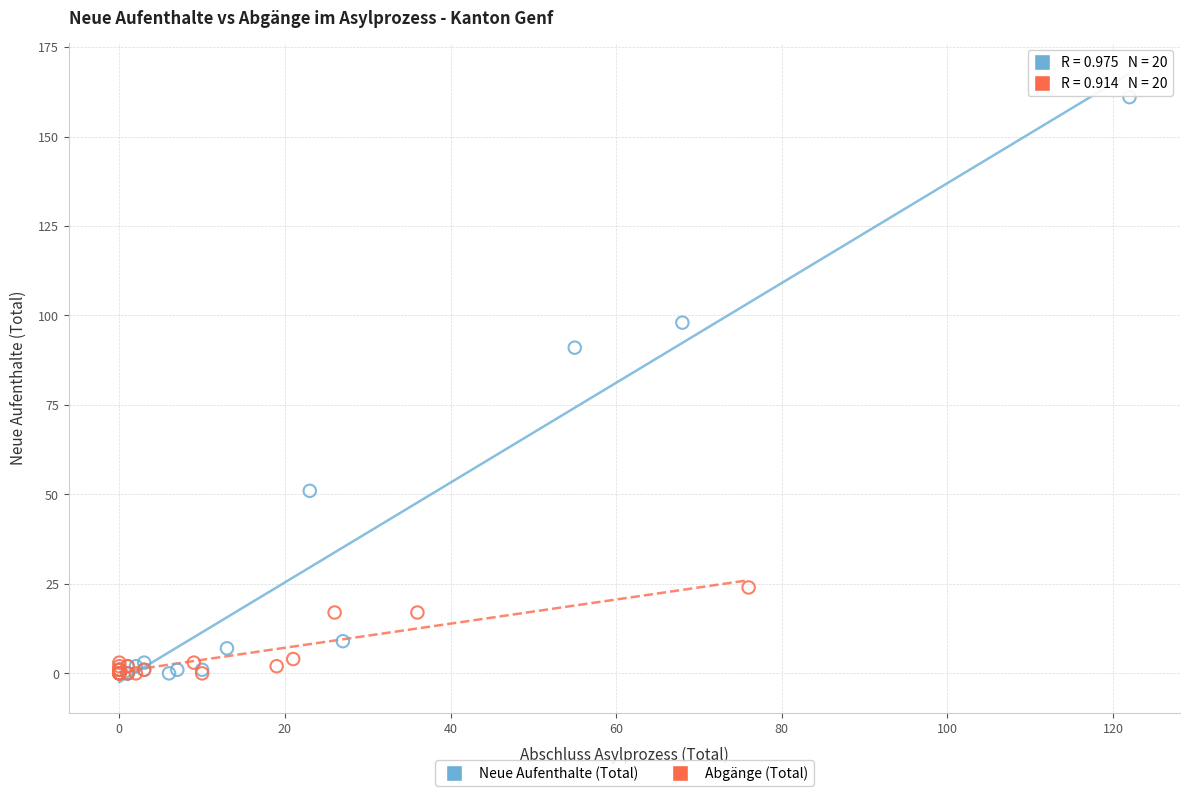

Which series has the widest spread of Y values?

Neue Aufenthalte (Total)